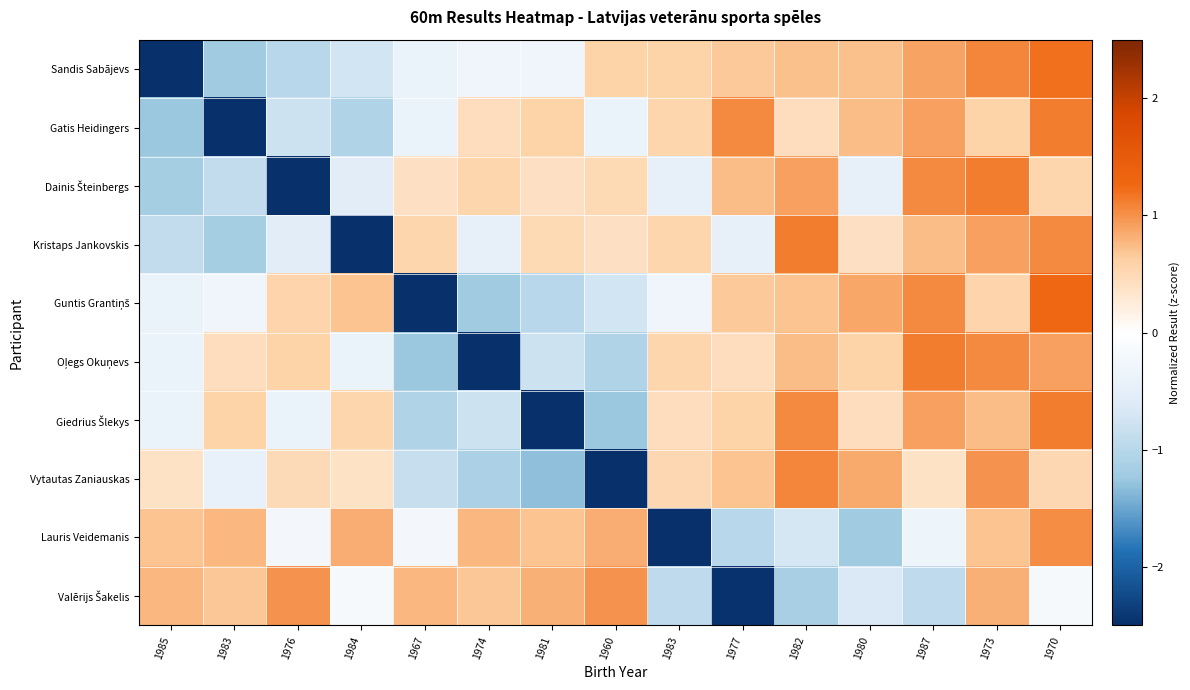

What is the total value across all series at 1982?

4.9